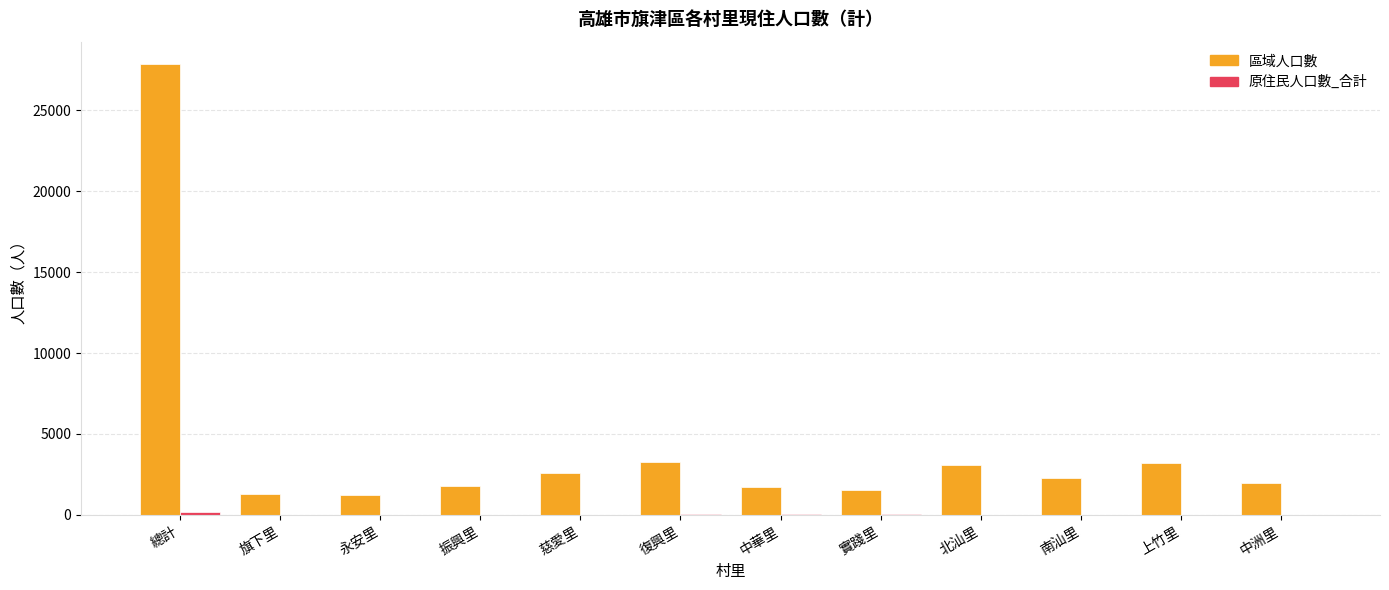

At which category is the sum across all series the highest?

總計